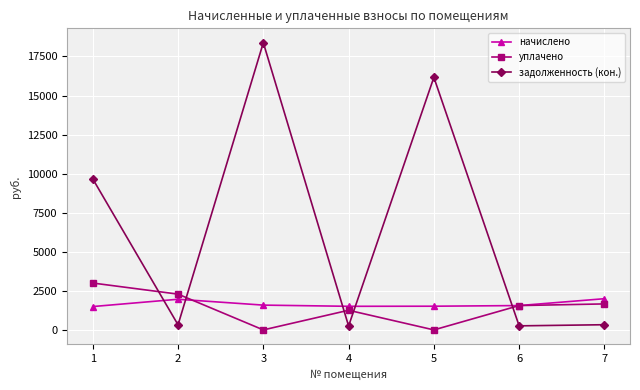

Where do начислено and задолженность (кон.) first cross each other?

1 and 2